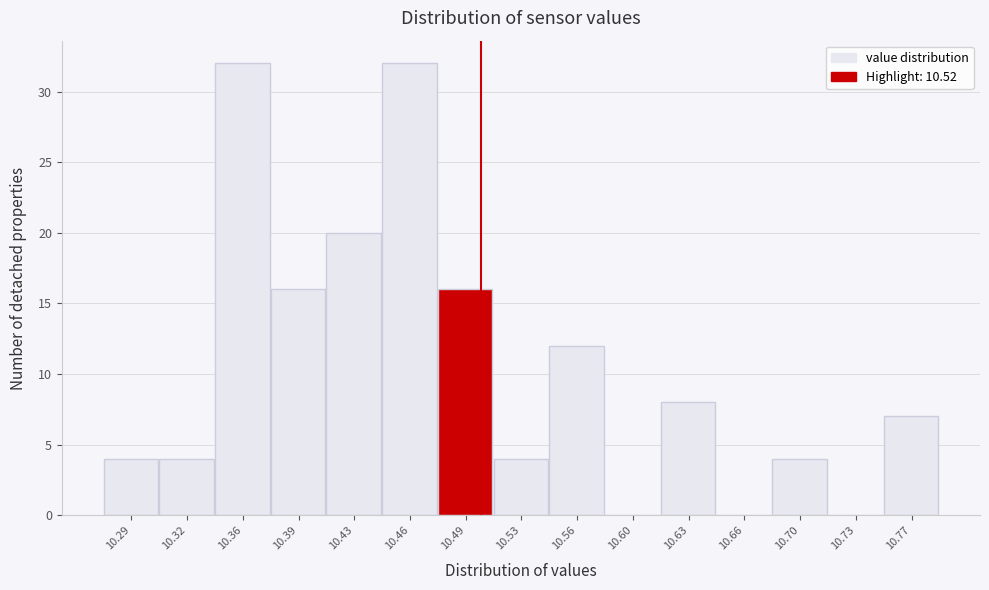

Reading left to right, list all the values displayed in this chart.

10.29=4	10.32=4	10.36=32	10.39=16	10.43=20	10.46=32	10.49=16	10.53=4	10.56=12	10.60=0	10.63=8	10.66=0	10.70=4	10.73=0	10.77=7